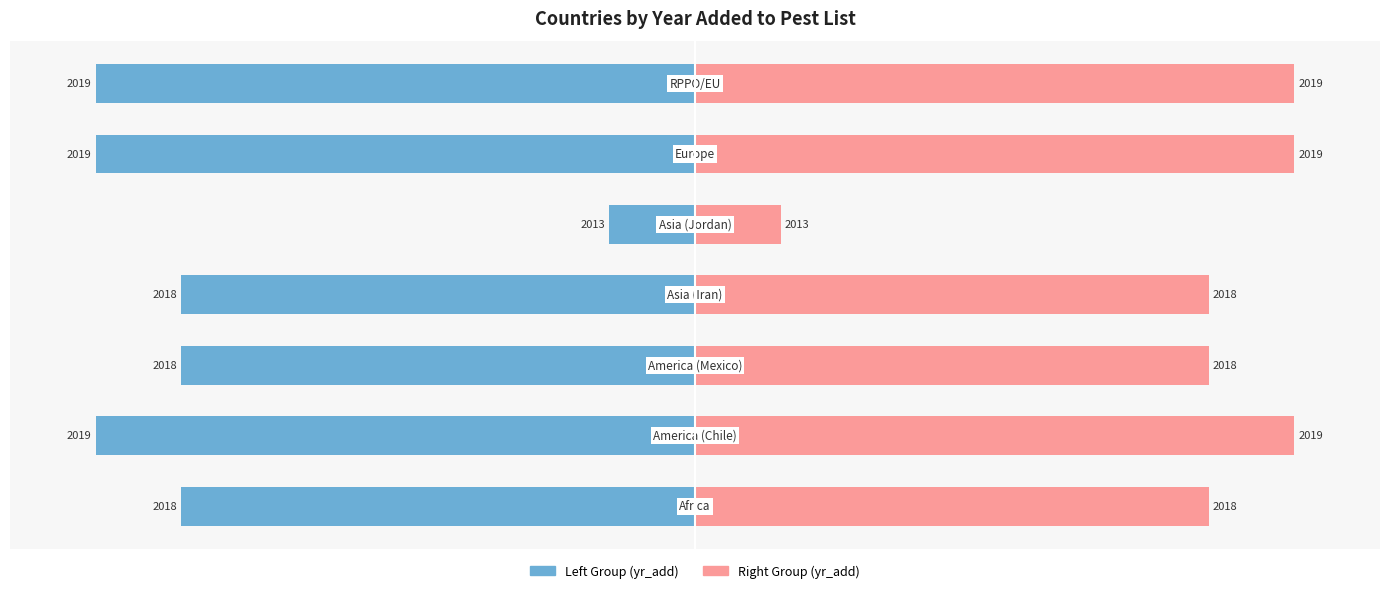

Between 0 and 4, which is larger?

4